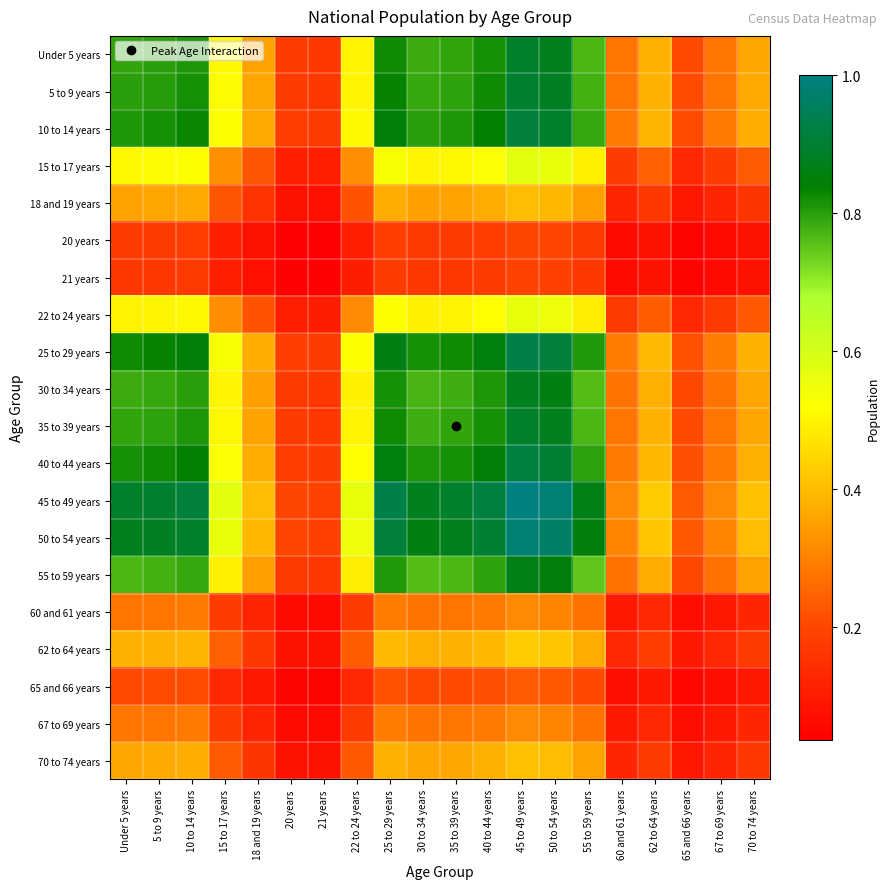

What is the spread (max minus min) of values at 67 to 69 years?

0.3